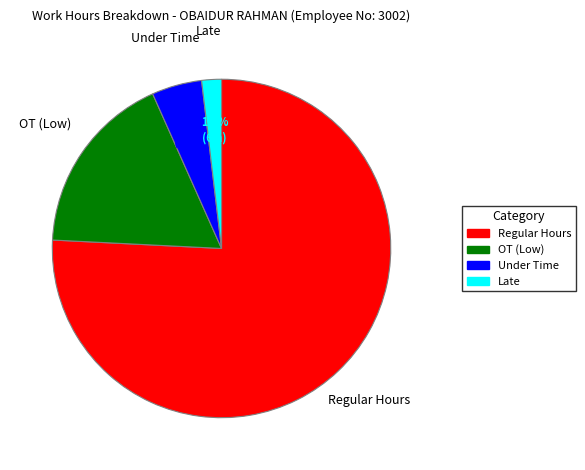

How many slices are in this pie chart?

4